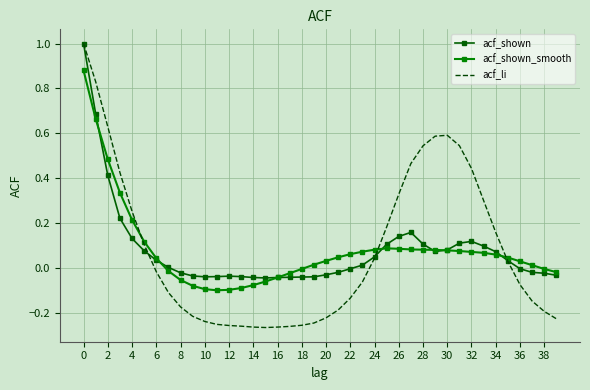

What is the greatest value displayed?

1.0